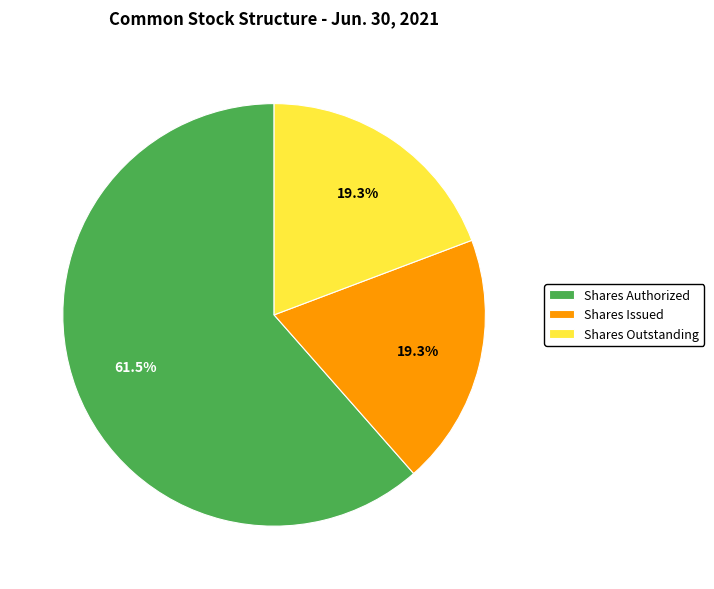

Is there any slice that represents more than half of the pie?

Yes